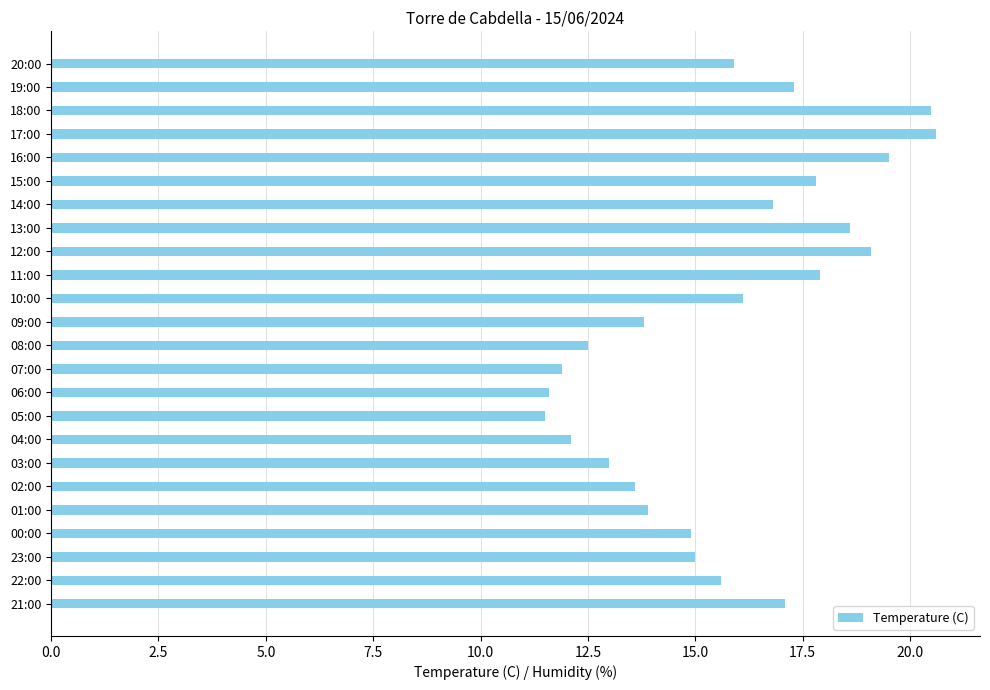

Is it true that the value at 23:00 is 24.1?

False